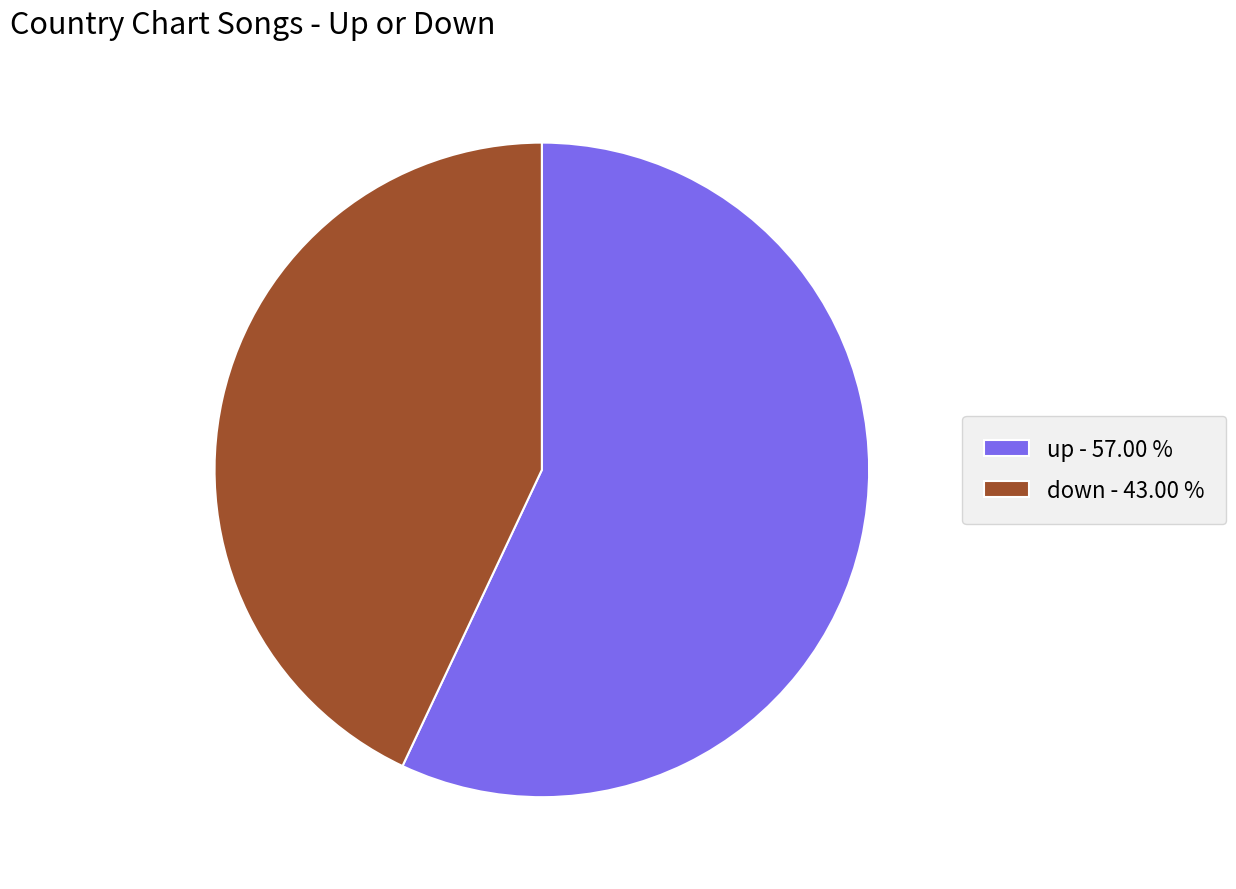

What is the ratio of the value at up to the value at down?

1.3